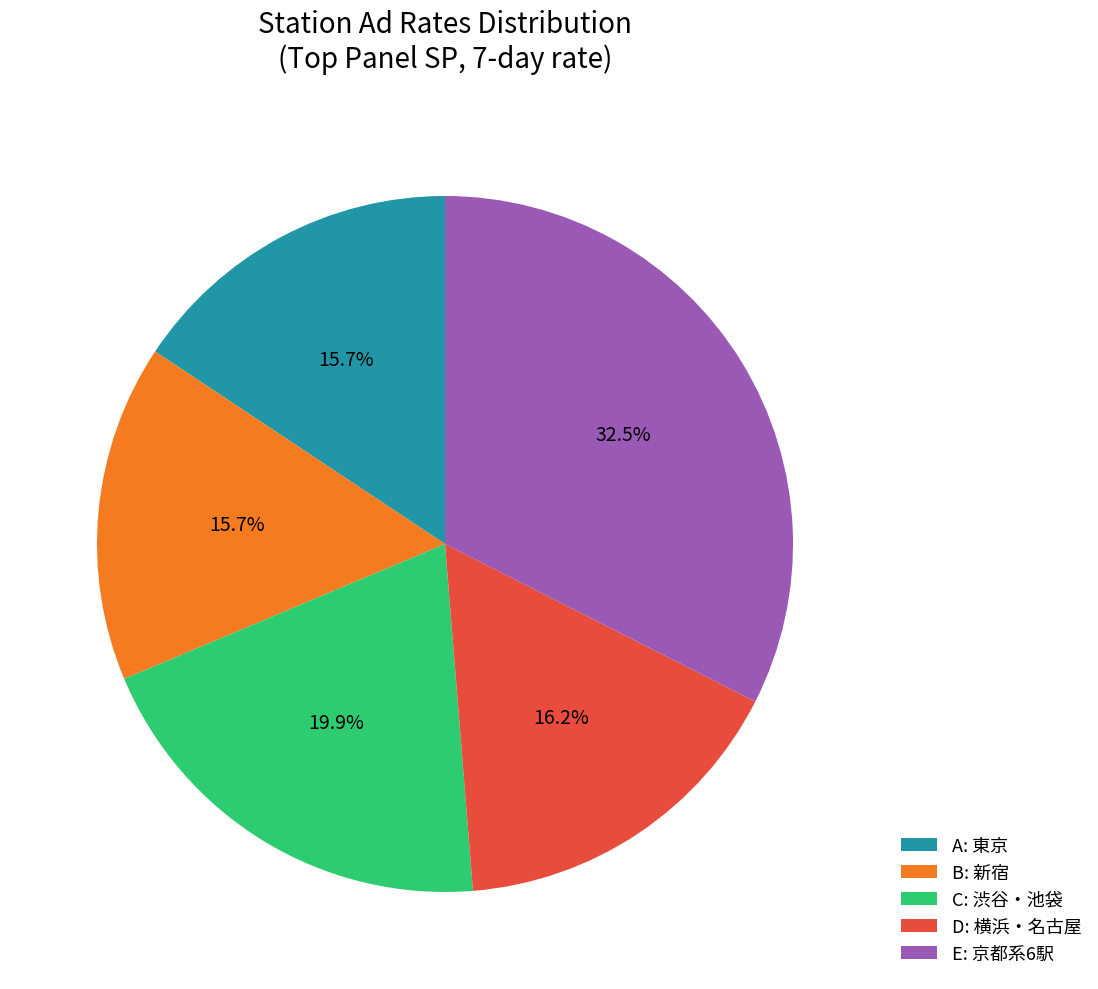

Does C: 渋谷・池袋 represent more than half of the total?

No